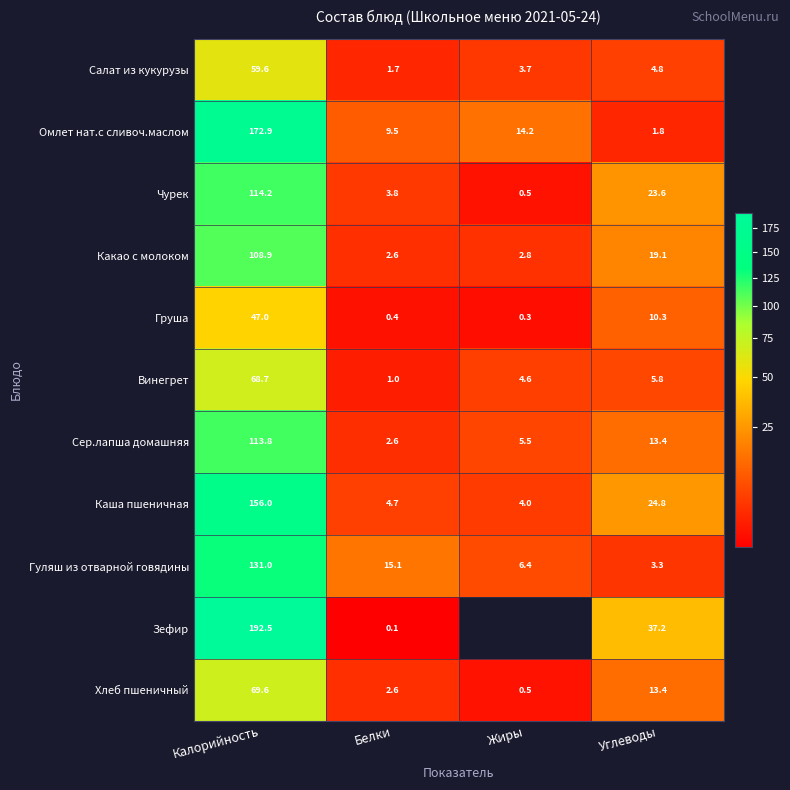

True or false: Чурек has a value of 6.7 at Белки.

False